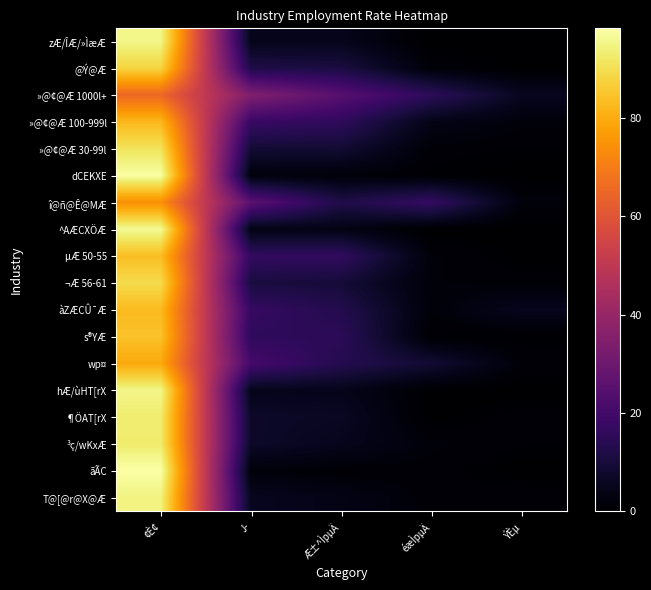

Reading left to right, what are all the values shown in this chart?

zÆ/ÎÆ/»ÌæÆ: ¢È¢=95.3	J­=4.7	Æ±^ÌpµÄ=4.7	éæÌpµÄ=0.0	ÝÈµ=0.0
@Ý@Æ: ¢È¢=88.0	J­=12.0	Æ±^ÌpµÄ=11.1	éæÌpµÄ=1.4	ÝÈµ=0.1
»@¢@Æ 1000l+: ¢È¢=65.2	J­=34.8	Æ±^ÌpµÄ=24.8	éæÌpµÄ=15.1	ÝÈµ=5.7
»@¢@Æ 100-999l: ¢È¢=82.4	J­=17.6	Æ±^ÌpµÄ=15.7	éæÌpµÄ=3.9	ÝÈµ=1.8
»@¢@Æ 30-99l: ¢È¢=91.0	J­=9.0	Æ±^ÌpµÄ=8.7	éæÌpµÄ=1.1	ÝÈµ=0.7
dCEKXE: ¢È¢=97.8	J­=2.2	Æ±^ÌpµÄ=1.7	éæÌpµÄ=0.6	ÝÈµ=0.0
î@ñ@Ê@MÆ: ¢È¢=74.3	J­=25.7	Æ±^ÌpµÄ=12.1	éæÌpµÄ=17.0	ÝÈµ=2.0
^AÆCXÖÆ: ¢È¢=96.4	J­=3.6	Æ±^ÌpµÄ=3.6	éæÌpµÄ=0.0	ÝÈµ=0.0
µÆ 50-55: ¢È¢=83.4	J­=16.6	Æ±^ÌpµÄ=16.3	éæÌpµÄ=1.7	ÝÈµ=0.1
¬Æ 56-61: ¢È¢=89.3	J­=10.7	Æ±^ÌpµÄ=9.5	éæÌpµÄ=1.6	ÝÈµ=1.2
àZÆCÛ¯Æ: ¢È¢=82.9	J­=17.1	Æ±^ÌpµÄ=13.1	éæÌpµÄ=1.6	ÝÈµ=5.2
s®YÆ: ¢È¢=84.4	J­=15.6	Æ±^ÌpµÄ=15.0	éæÌpµÄ=0.4	ÝÈµ=0.3
wp¤: ¢È¢=79.5	J­=20.5	Æ±^ÌpµÄ=13.3	éæÌpµÄ=8.8	ÝÈµ=1.5
hÆ/ùHT[rX: ¢È¢=95.3	J­=4.7	Æ±^ÌpµÄ=4.6	éæÌpµÄ=0.2	ÝÈµ=0.0
¶ÖAT[rX: ¢È¢=92.9	J­=7.1	Æ±^ÌpµÄ=6.2	éæÌpµÄ=0.0	ÝÈµ=1.1
³ç/wKxÆ: ¢È¢=92.8	J­=7.2	Æ±^ÌpµÄ=5.0	éæÌpµÄ=1.8	ÝÈµ=0.8
ãÃC: ¢È¢=98.2	J­=1.8	Æ±^ÌpµÄ=0.8	éæÌpµÄ=1.0	ÝÈµ=0.0
T@[@r@X@Æ: ¢È¢=94.5	J­=5.5	Æ±^ÌpµÄ=3.7	éæÌpµÄ=1.1	ÝÈµ=1.3